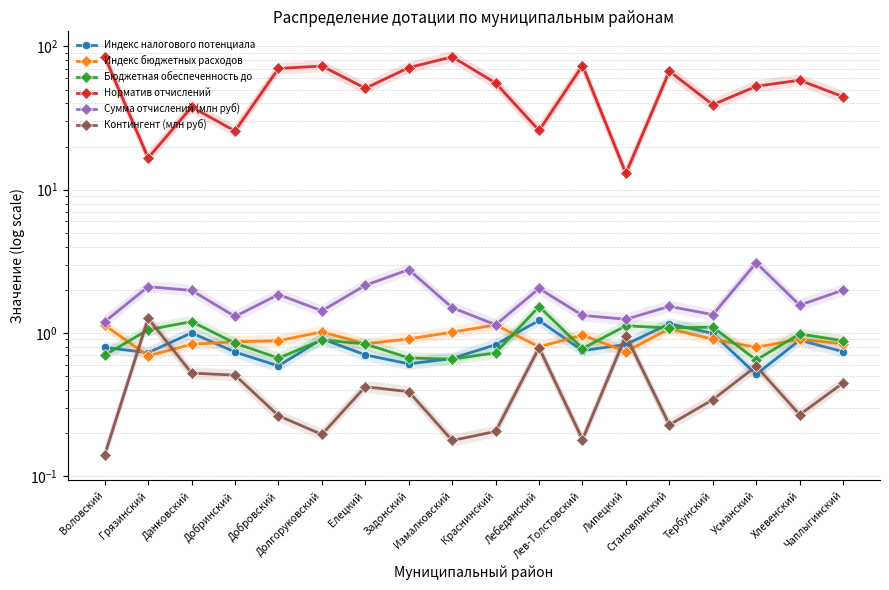

How many series are shown in this chart?

6